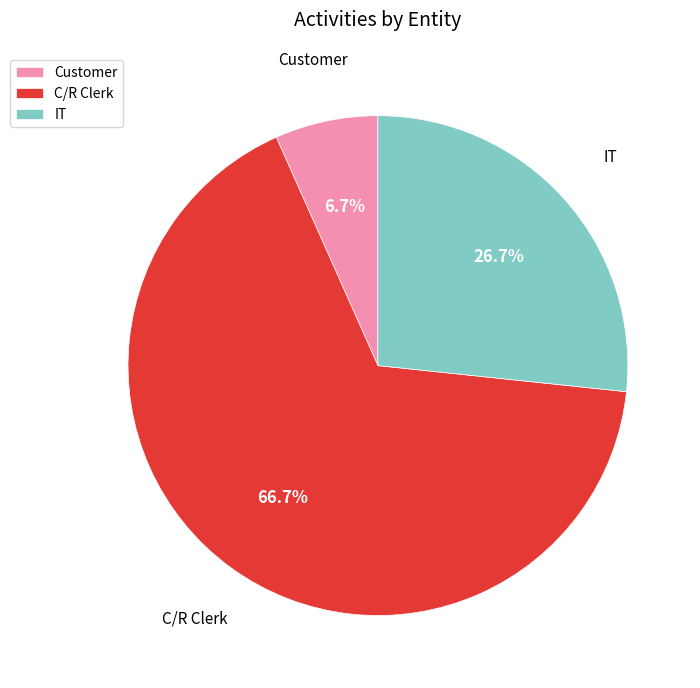

Count the number of slices in the pie.

3